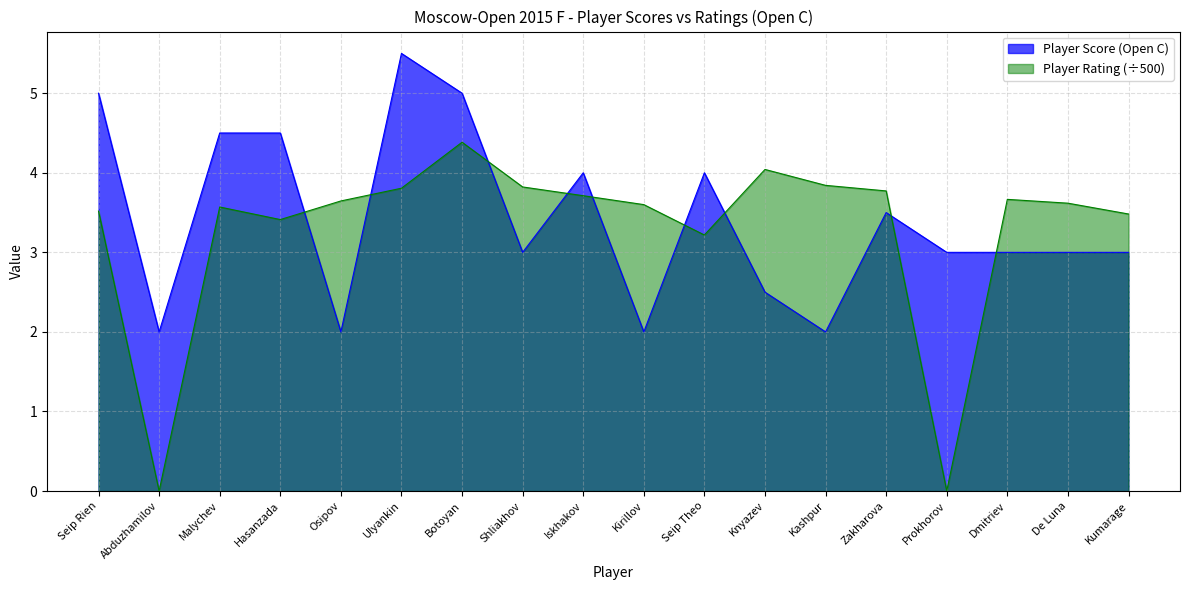

Where do Player Rating and Player Score (Open C) first cross each other?

Hasanzada and Osipov